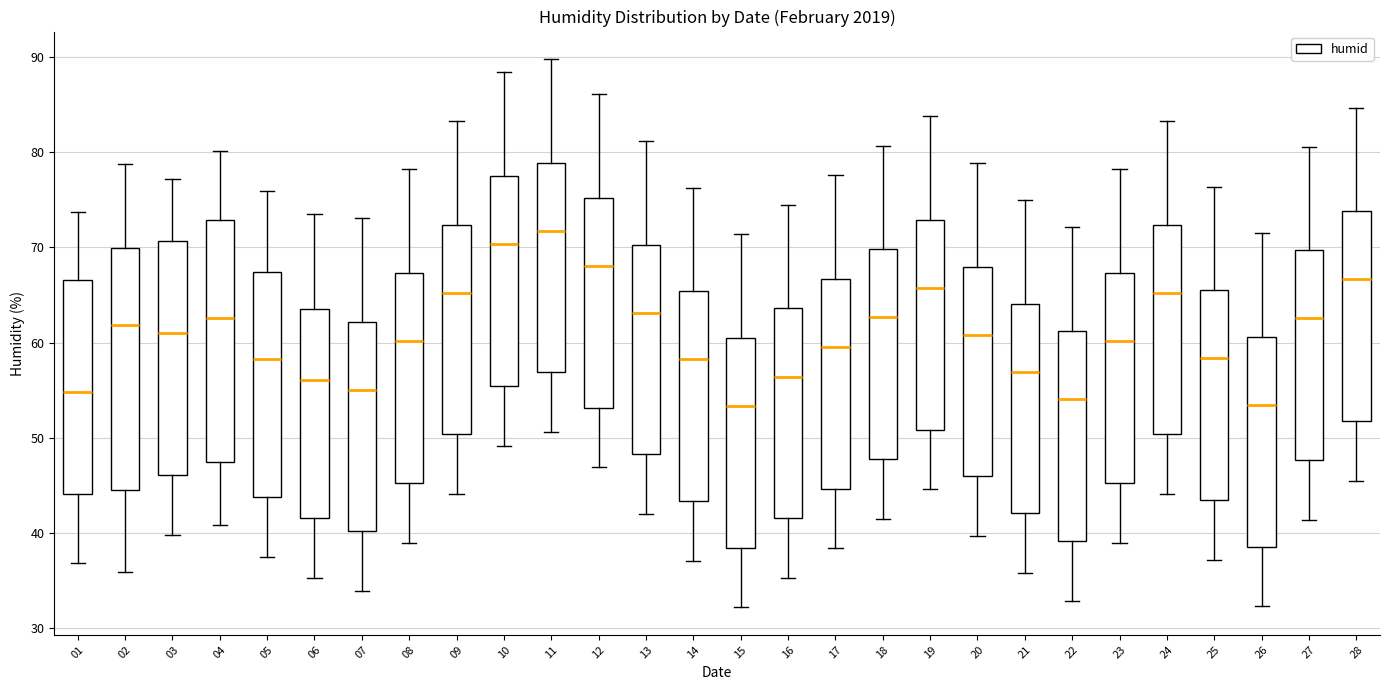

Reading left to right, transcribe this box plot: for each box, give where its median line is, the range the box spans, and where its two whiskers end, as read against the y-axis. The values are not printed on the chart, so give them approximately, as read against the axis.

01: median 55, box 44 to 67, whiskers 37 to 74
02: median 62, box 45 to 70, whiskers 36 to 79
03: median 61, box 46 to 71, whiskers 40 to 77
04: median 63, box 47 to 73, whiskers 41 to 80
05: median 58, box 44 to 67, whiskers 38 to 76
06: median 56, box 42 to 64, whiskers 35 to 74
07: median 55, box 40 to 62, whiskers 34 to 73
08: median 60, box 45 to 67, whiskers 39 to 78
09: median 65, box 50 to 72, whiskers 44 to 83
10: median 70, box 55 to 78, whiskers 49 to 88
11: median 72, box 57 to 79, whiskers 51 to 90
12: median 68, box 53 to 75, whiskers 47 to 86
13: median 63, box 48 to 70, whiskers 42 to 81
14: median 58, box 43 to 65, whiskers 37 to 76
15: median 53, box 38 to 61, whiskers 32 to 71
16: median 56, box 42 to 64, whiskers 35 to 75
17: median 60, box 45 to 67, whiskers 38 to 78
18: median 63, box 48 to 70, whiskers 42 to 81
19: median 66, box 51 to 73, whiskers 45 to 84
20: median 61, box 46 to 68, whiskers 40 to 79
21: median 57, box 42 to 64, whiskers 36 to 75
22: median 54, box 39 to 61, whiskers 33 to 72
23: median 60, box 45 to 67, whiskers 39 to 78
24: median 65, box 50 to 72, whiskers 44 to 83
25: median 58, box 43 to 66, whiskers 37 to 76
26: median 53, box 39 to 61, whiskers 32 to 72
27: median 63, box 48 to 70, whiskers 41 to 81
28: median 67, box 52 to 74, whiskers 46 to 85